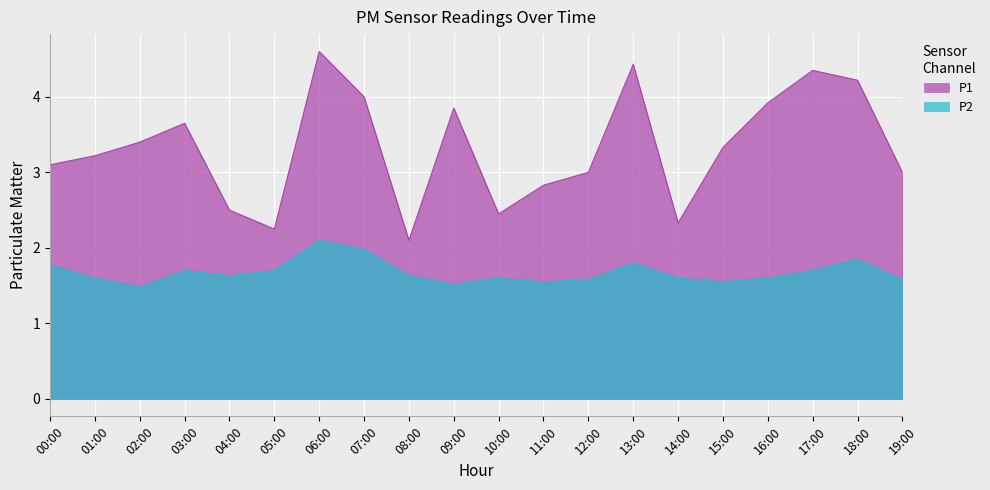

At how many categories does at least one series exceed 3?

12